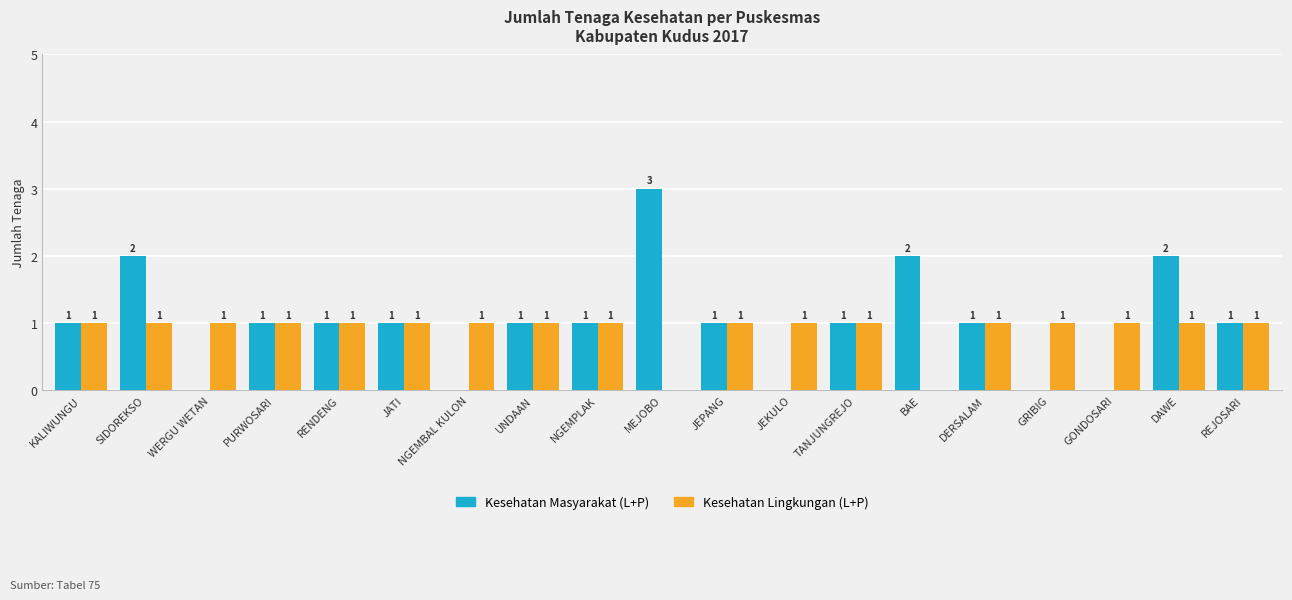

How many data points does each series have?

19